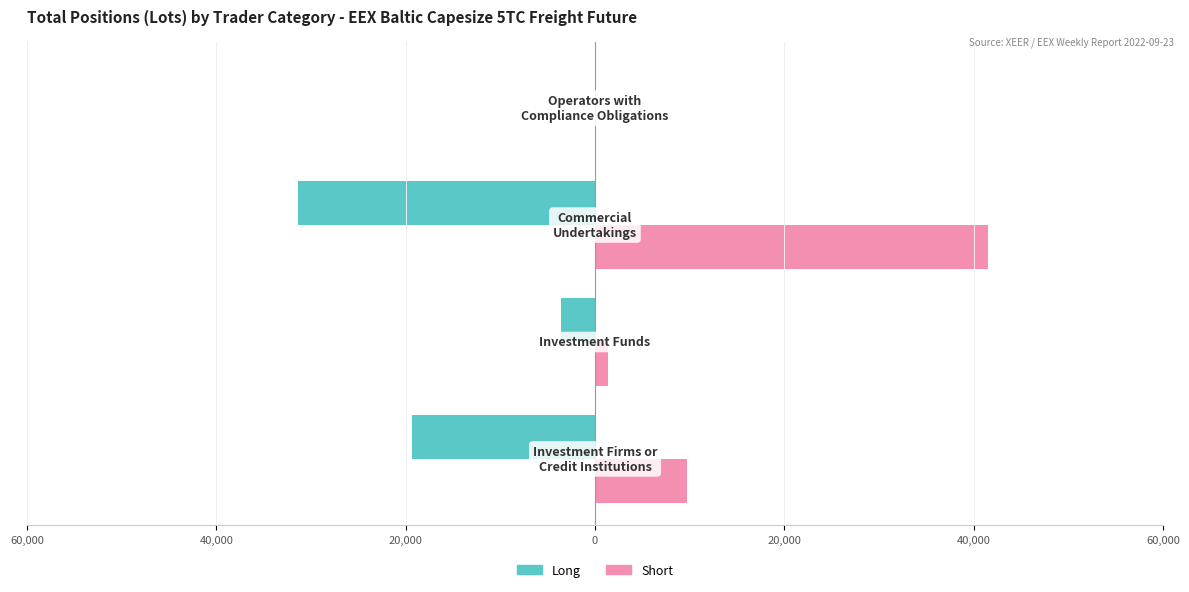

Rank the series by their average value, from highest to lowest.

Short, Long